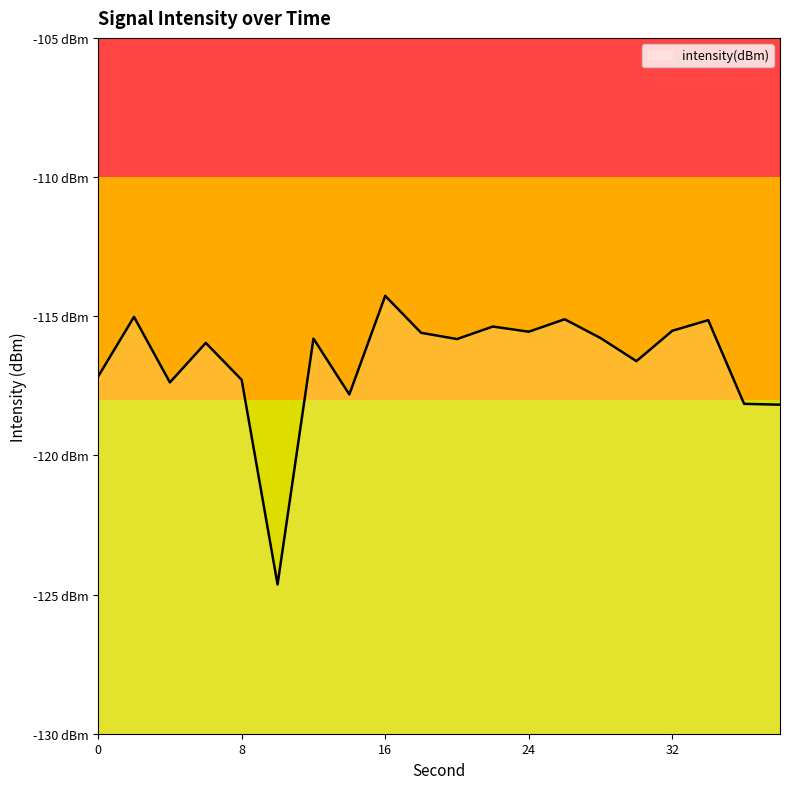

Rank the categories by value from lowest to highest.

10, 38, 36, 14, 4, 8, 0, 30, 6, 20, 12, 28, 18, 24, 32, 22, 34, 26, 2, 16